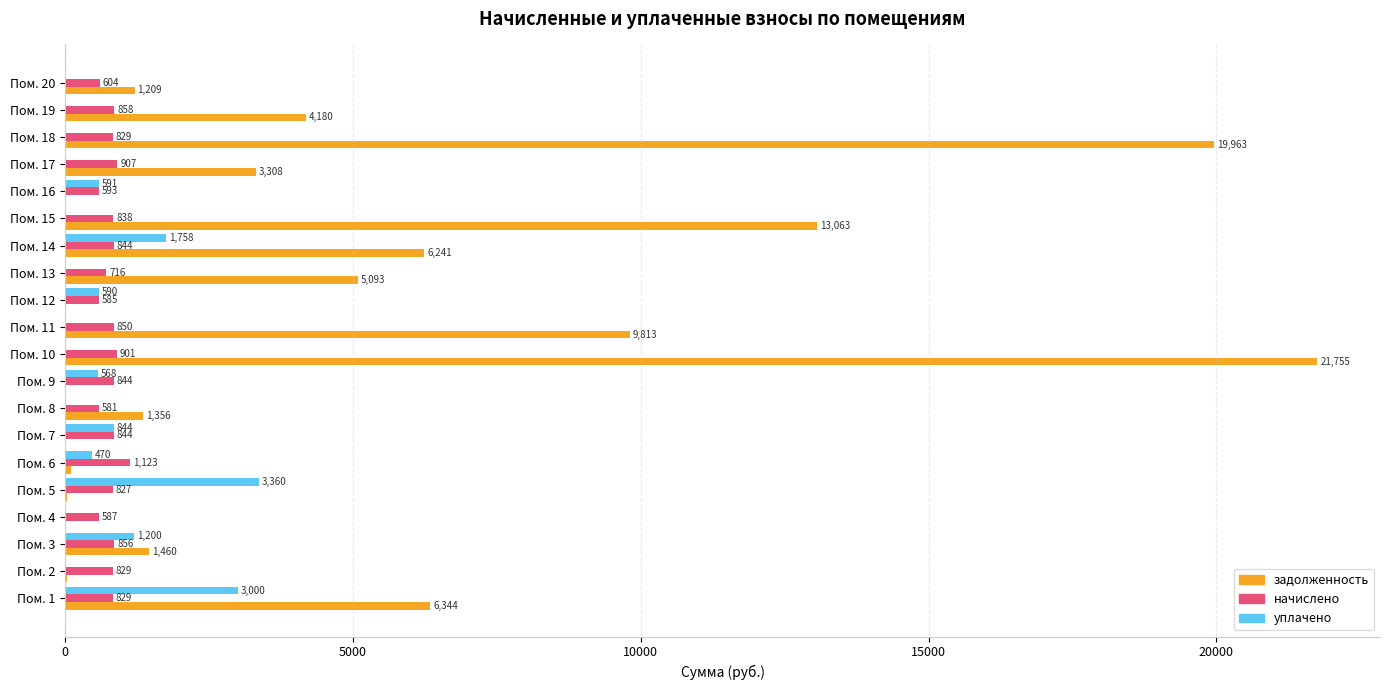

Which series changed the most between Пом. 1 and Пом. 5?

задолженность